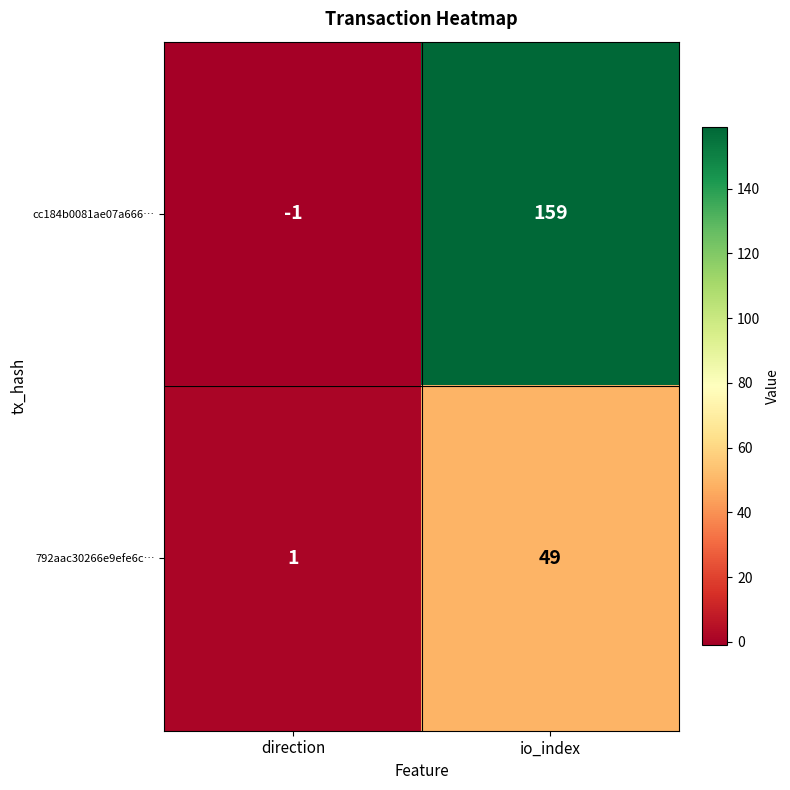

At which label is 792aac30266e9efe6c… closest to 25?

direction